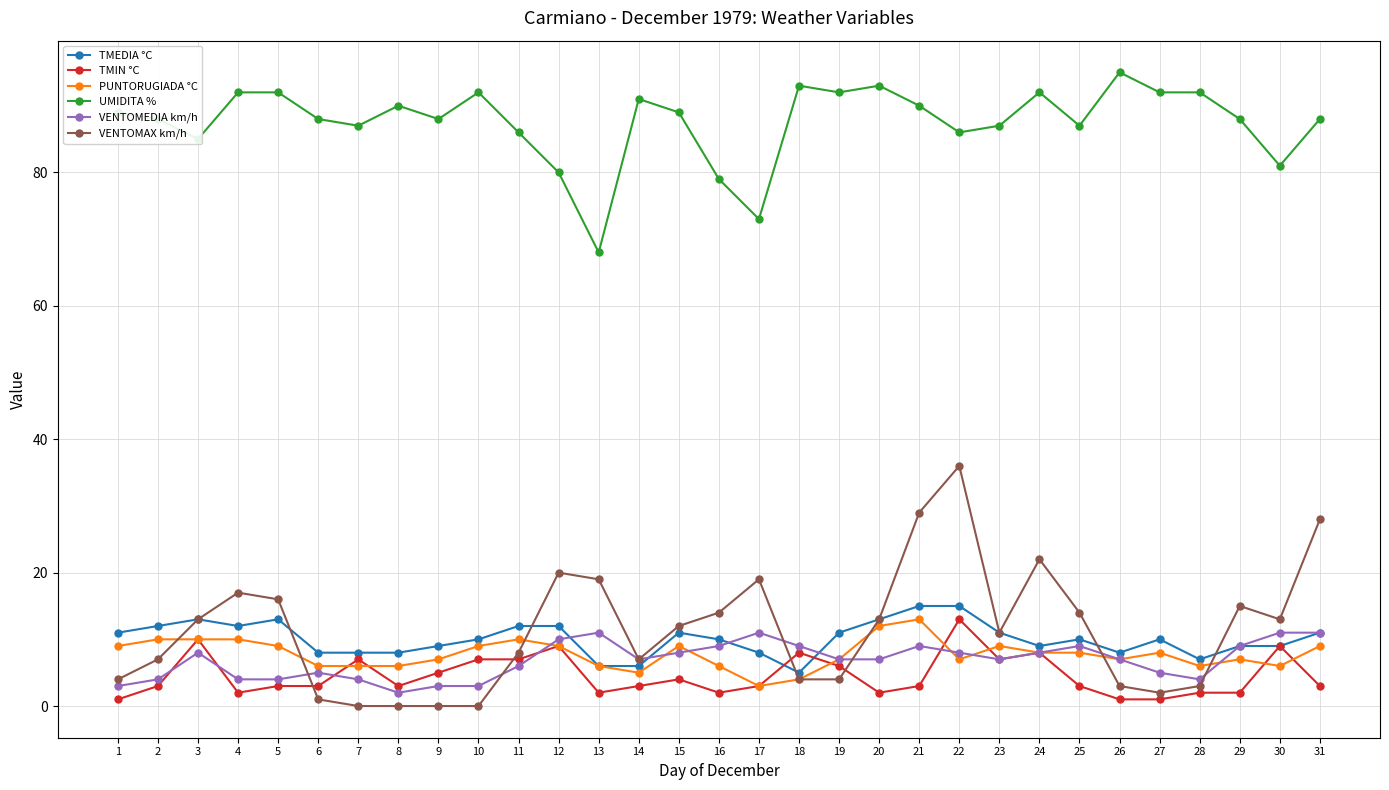

True or false: PUNTORUGIADA °C and UMIDITA % intersect in this chart.

False